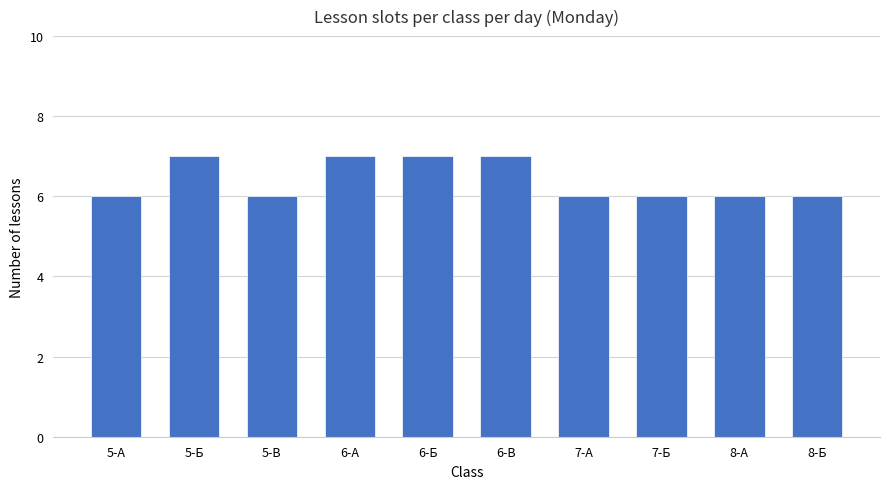

Between 5-А and 5-Б, which is larger?

5-Б